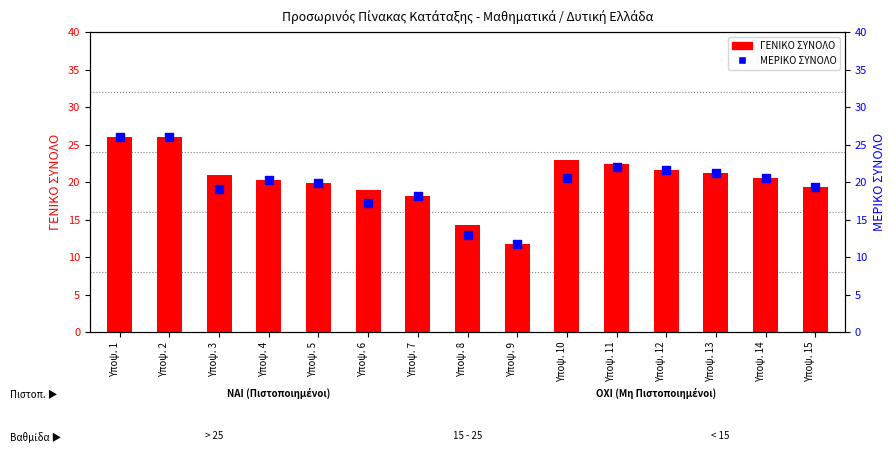

What is the total value across all series at Υποψ. 15?

38.8